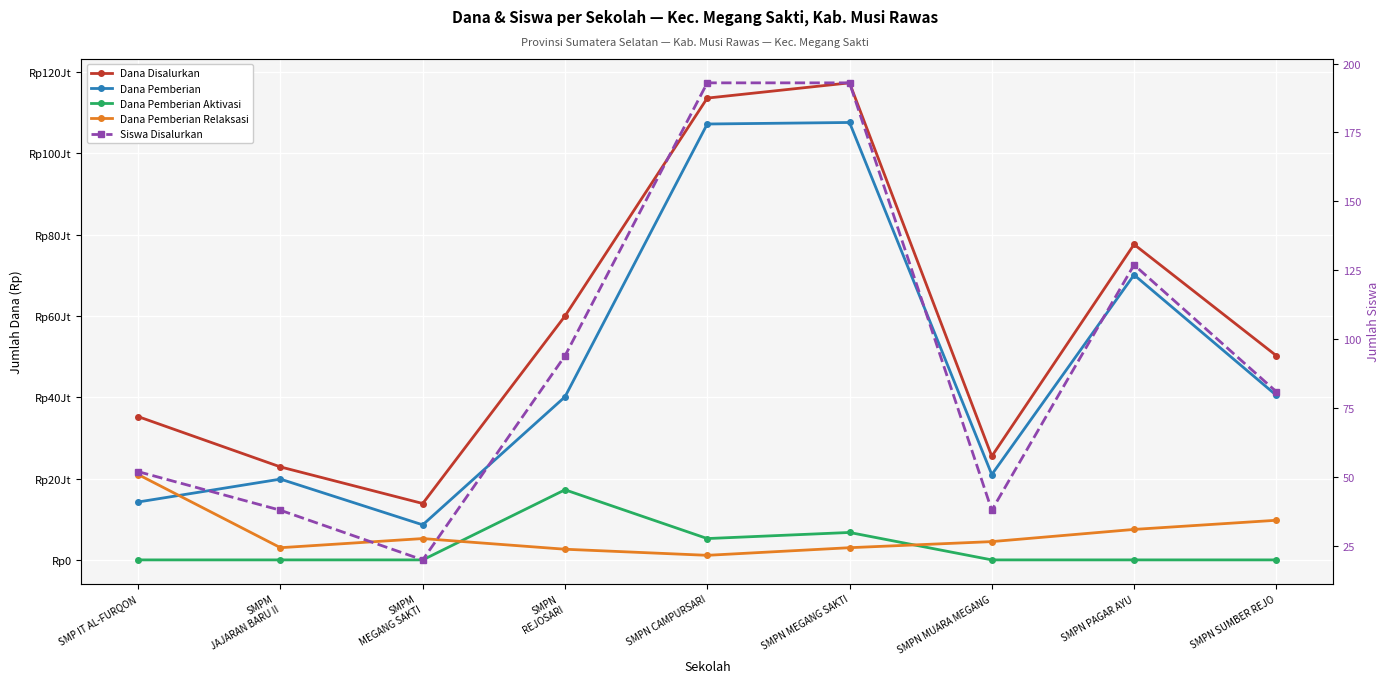

Reading right to left, what are all the values shown in this chart?

Dana Disalurkan: SMPN SUMBER REJO=50250000	SMPN PAGAR AYU=77625000	SMPN MUARA MEGANG=25500000	SMPN MEGANG SAKTI=117375000	SMPN CAMPURSARI=113625000	SMPN
REJOSARI=60000000	SMPM
MEGANG SAKTI=13875000	SMPM
JAJARAN BARU II=22875000	SMP IT AL-FURQON=35250000
Dana Pemberian: SMPN SUMBER REJO=40500000	SMPN PAGAR AYU=70125000	SMPN MUARA MEGANG=21000000	SMPN MEGANG SAKTI=107625000	SMPN CAMPURSARI=107250000	SMPN
REJOSARI=40125000	SMPM
MEGANG SAKTI=8625000	SMPM
JAJARAN BARU II=19875000	SMP IT AL-FURQON=14250000
Dana Pemberian Aktivasi: SMPN SUMBER REJO=0	SMPN PAGAR AYU=0	SMPN MUARA MEGANG=0	SMPN MEGANG SAKTI=6750000	SMPN CAMPURSARI=5250000	SMPN
REJOSARI=17250000	SMPM
MEGANG SAKTI=0	SMPM
JAJARAN BARU II=0	SMP IT AL-FURQON=0
Dana Pemberian Relaksasi: SMPN SUMBER REJO=9750000	SMPN PAGAR AYU=7500000	SMPN MUARA MEGANG=4500000	SMPN MEGANG SAKTI=3000000	SMPN CAMPURSARI=1125000	SMPN
REJOSARI=2625000	SMPM
MEGANG SAKTI=5250000	SMPM
JAJARAN BARU II=3000000	SMP IT AL-FURQON=21000000
Siswa Disalurkan: SMPN SUMBER REJO=81	SMPN PAGAR AYU=127	SMPN MUARA MEGANG=38	SMPN MEGANG SAKTI=193	SMPN CAMPURSARI=193	SMPN
REJOSARI=94	SMPM
MEGANG SAKTI=20	SMPM
JAJARAN BARU II=38	SMP IT AL-FURQON=52